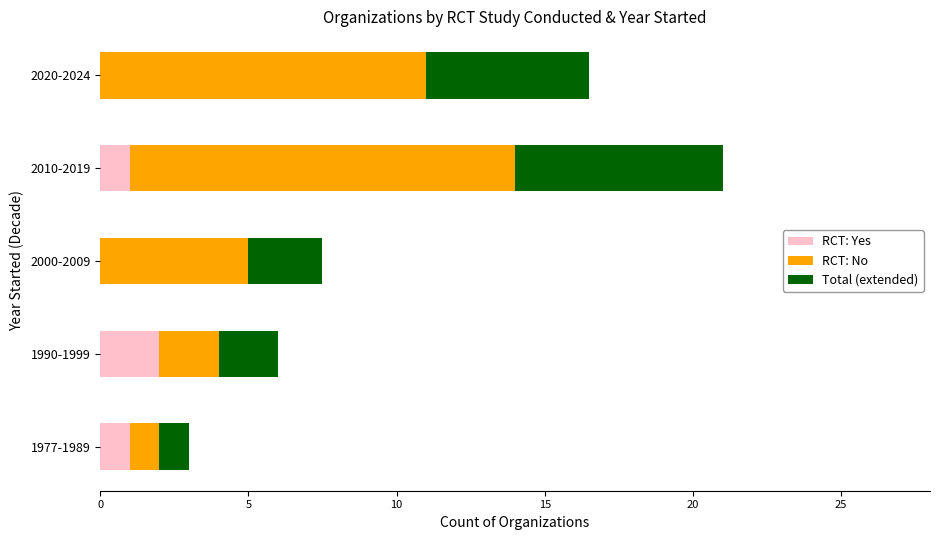

What is the highest value of the RCT: Yes series?

2.0